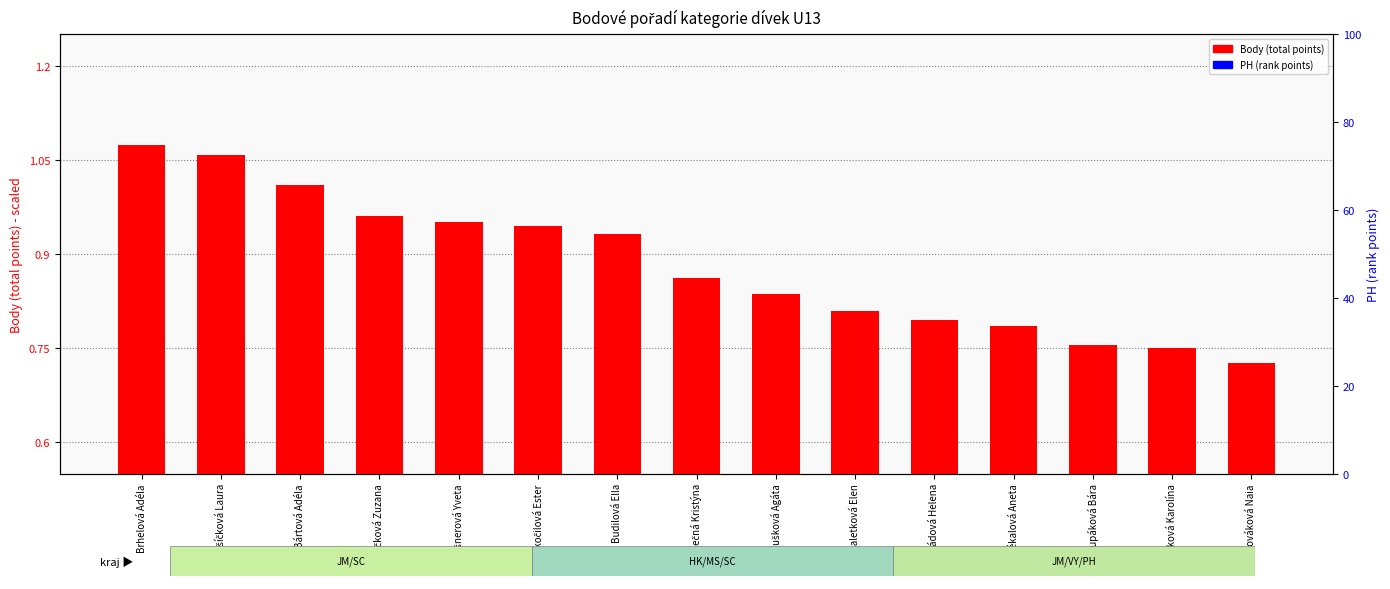

How many series are shown in this chart?

2